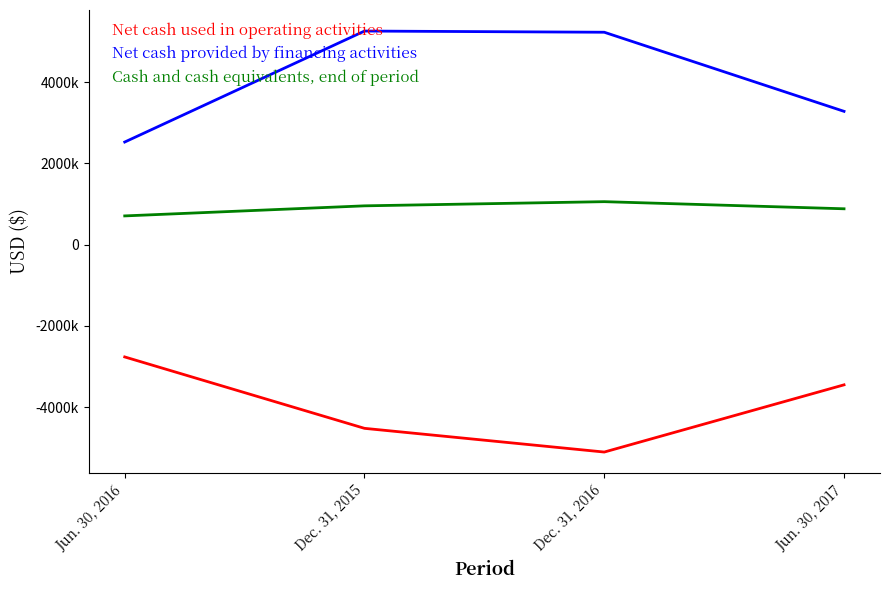

The Net cash provided by financing activities series shows 5255679 at Dec. 31, 2015. True or false?

True